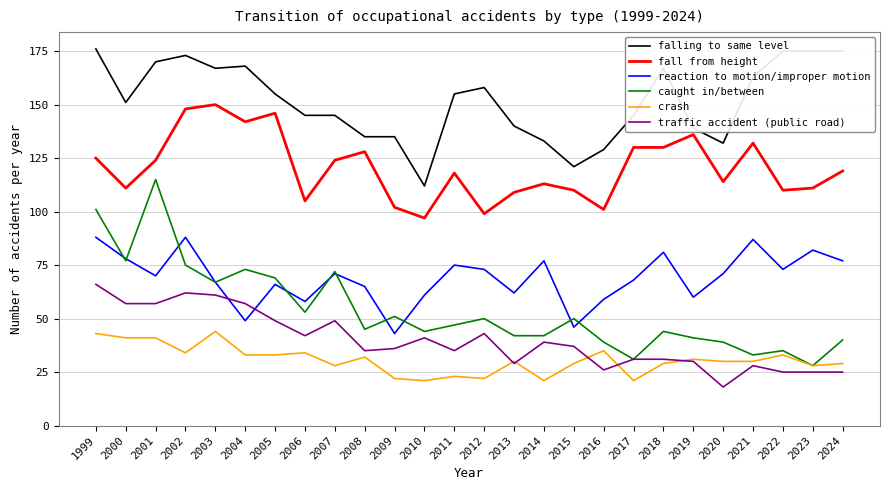

Between 2019 and 2023, which series saw the biggest shift?

falling to same level